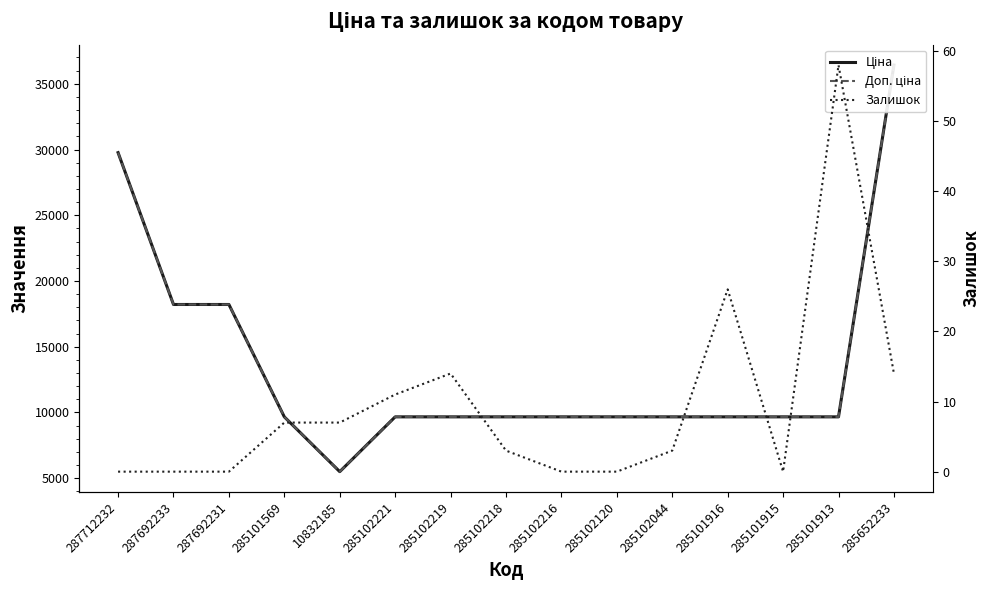

Where is Ціна nearest to the value 20960?

287692233